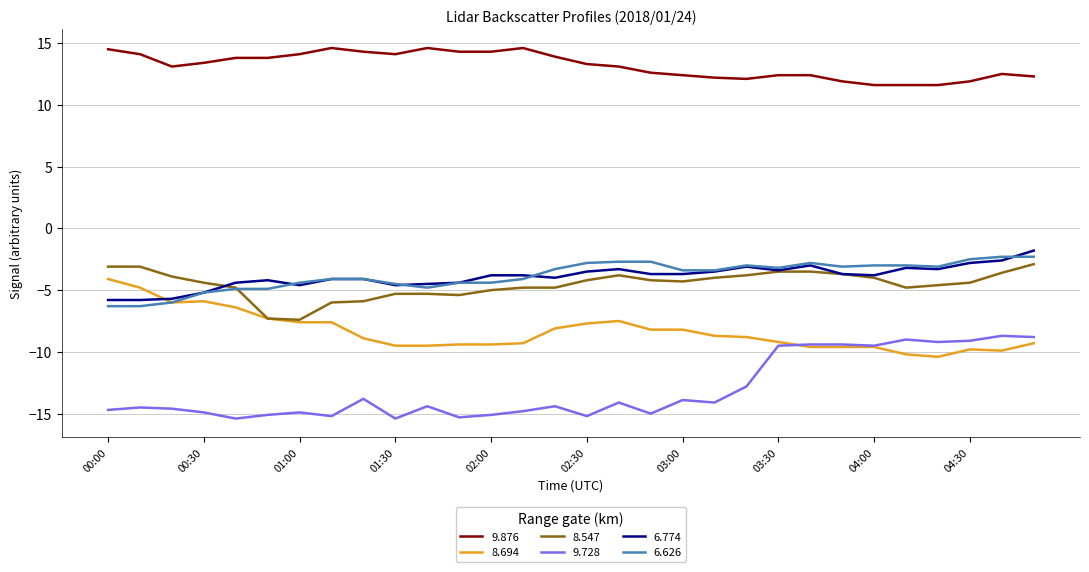

What is the maximum value shown in the chart?

14.6